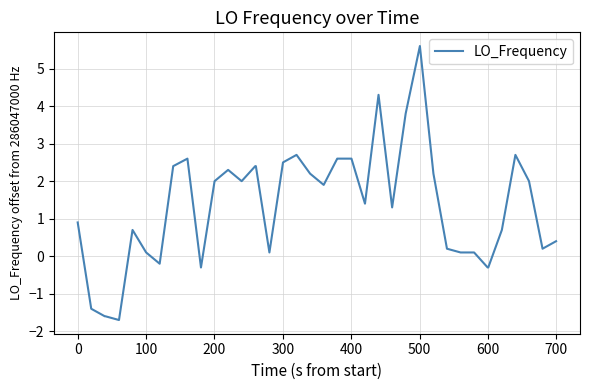

What is the minimum value shown in the chart?

-1.7